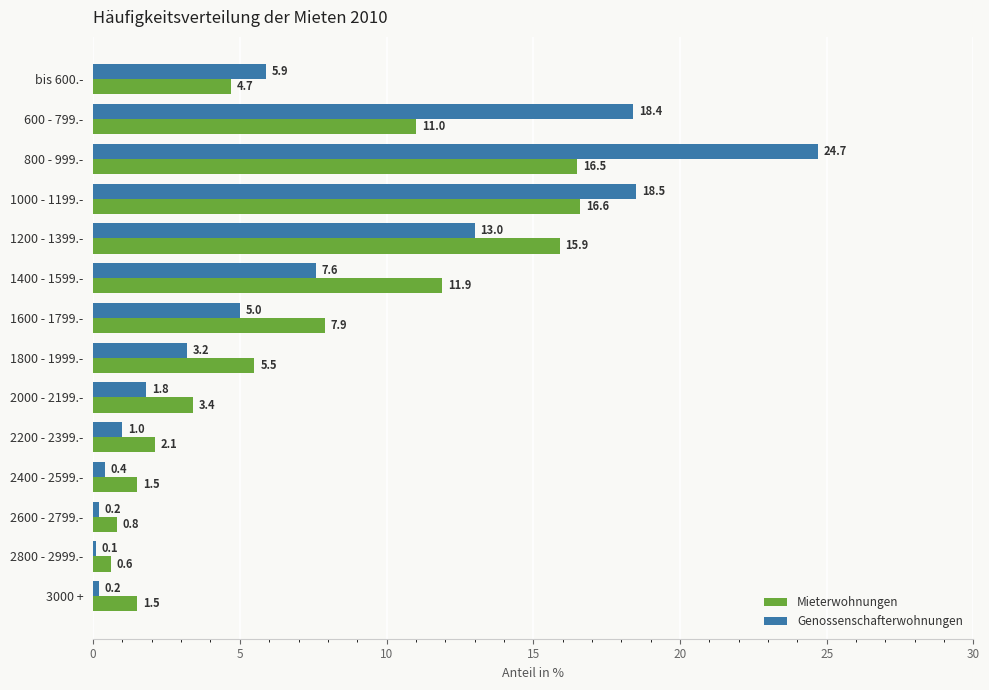

Rank the series at 1800 - 1999.- from highest to lowest value.

Mieterwohnungen, Genossenschafterwohnungen